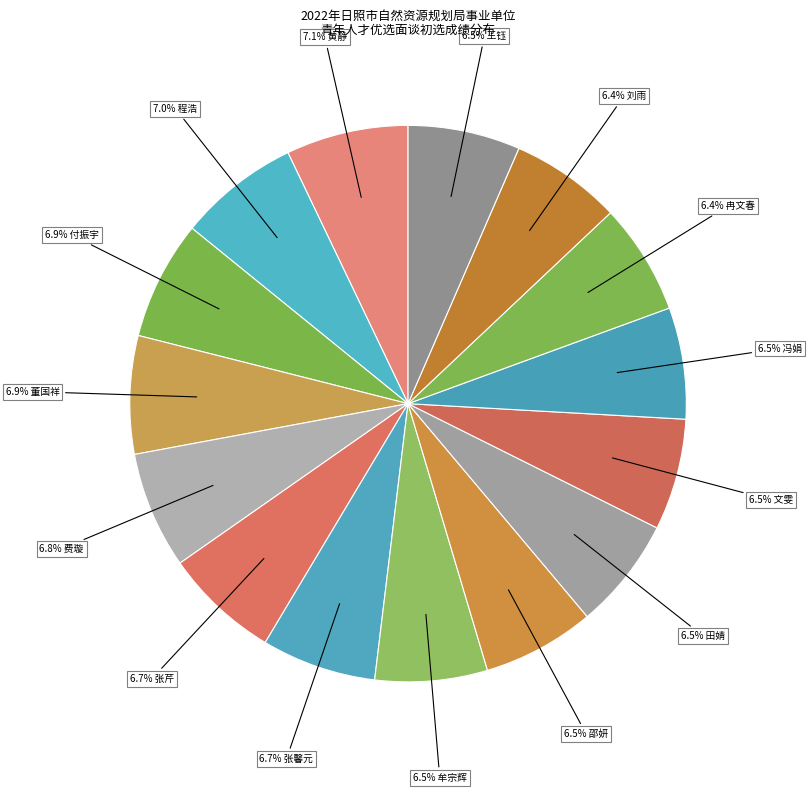

Which category has the smallest portion of the pie?

刘雨
80.06